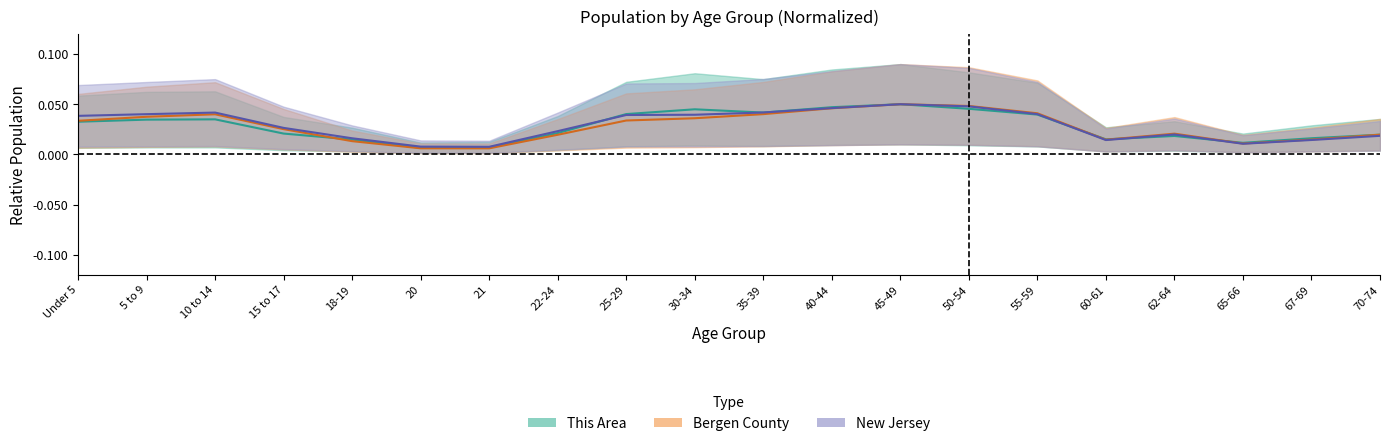

At which category does the chart reach its peak across all series?

45-49